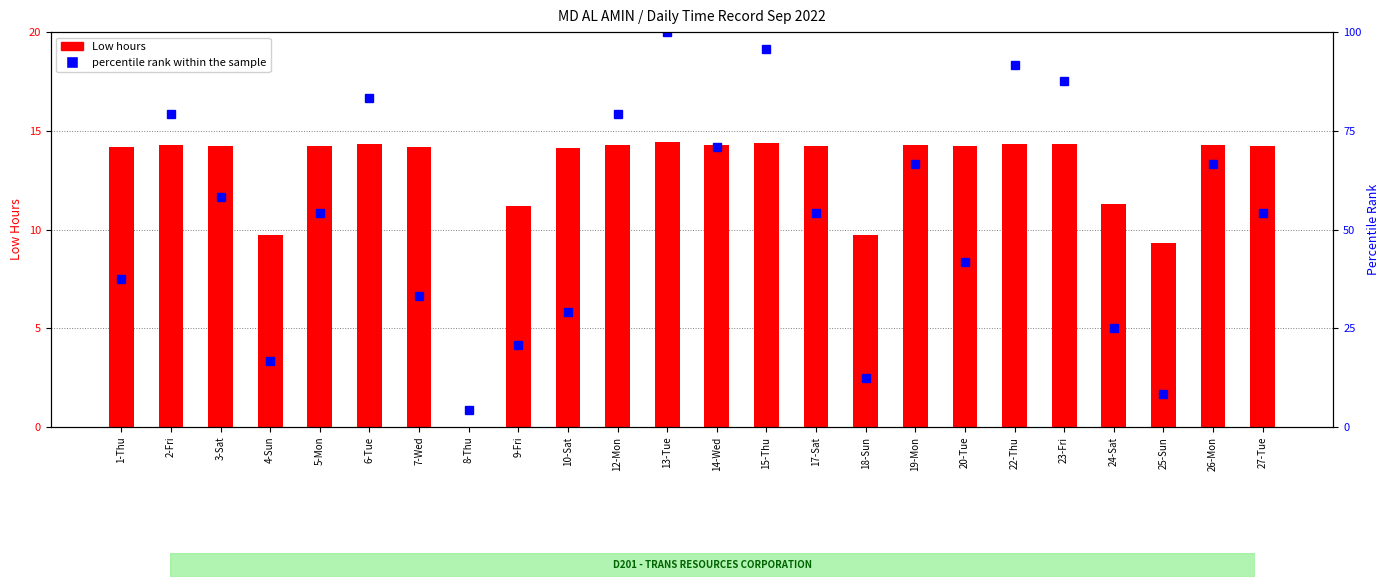

What is the total value across all series at 1-Thu?

51.7